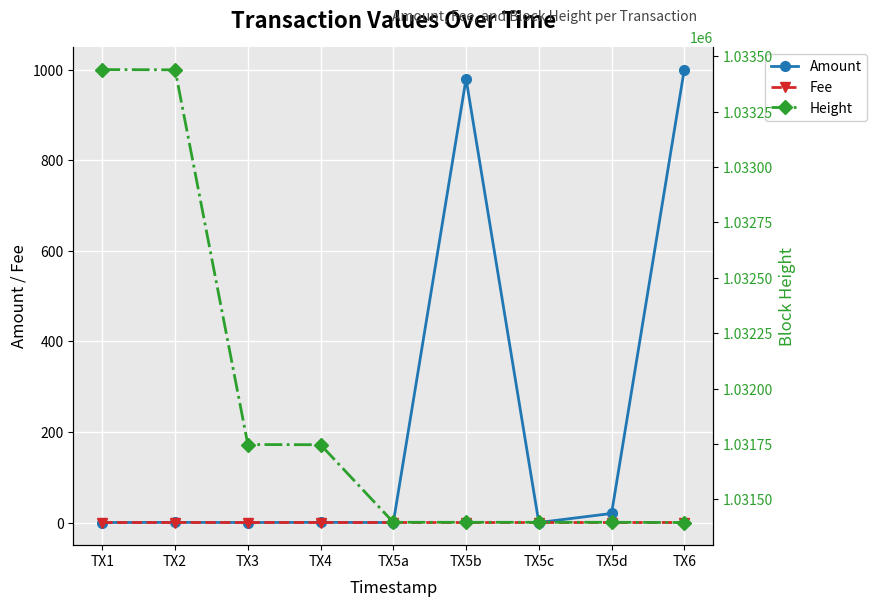

Which series has the largest total across all categories?

Height